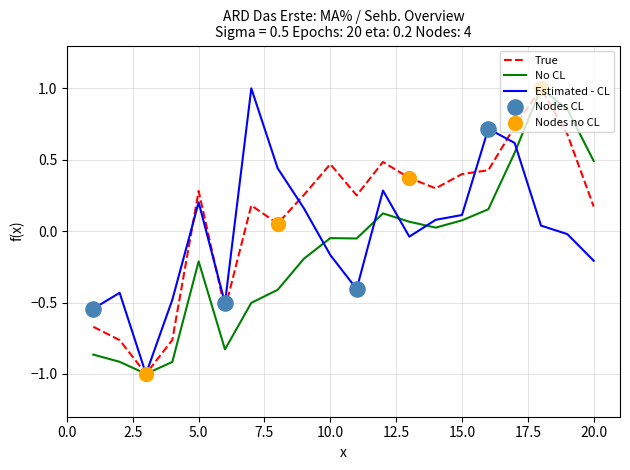

Which series has the largest total across all categories?

True